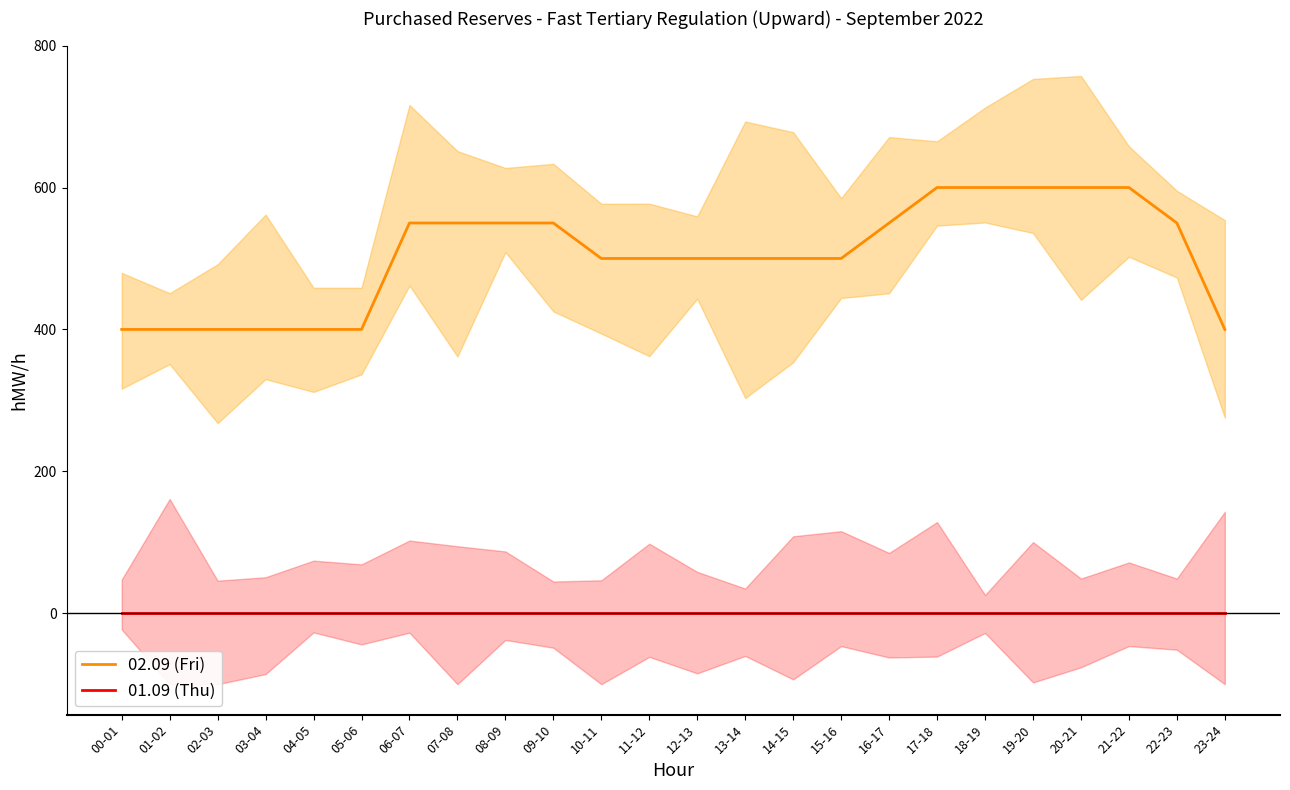

True or false: 02.09 (Fri) and 01.09 (Thu) cross at least once.

False